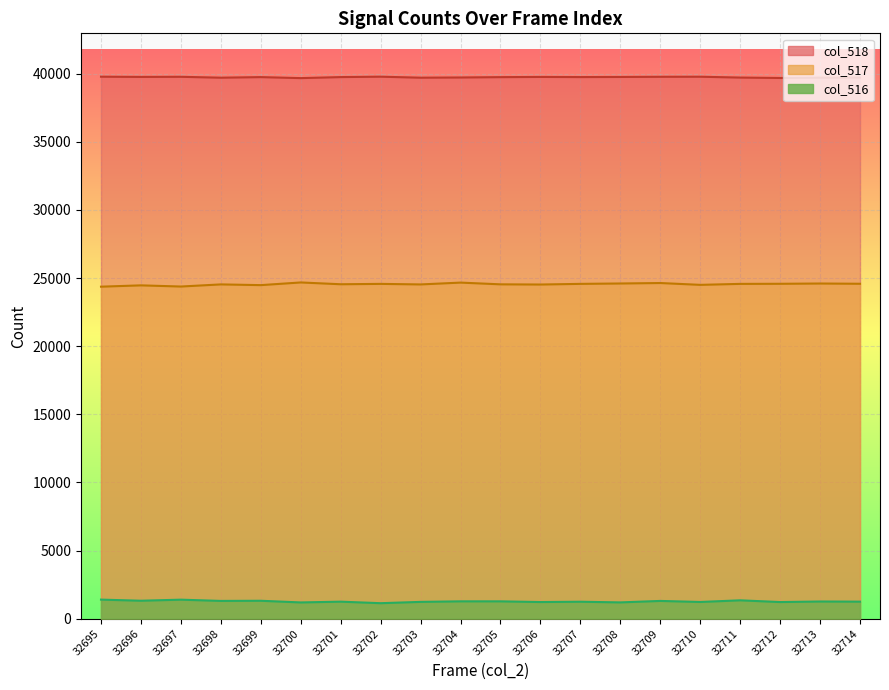

Does the chart display data point markers on the line(s)?

No